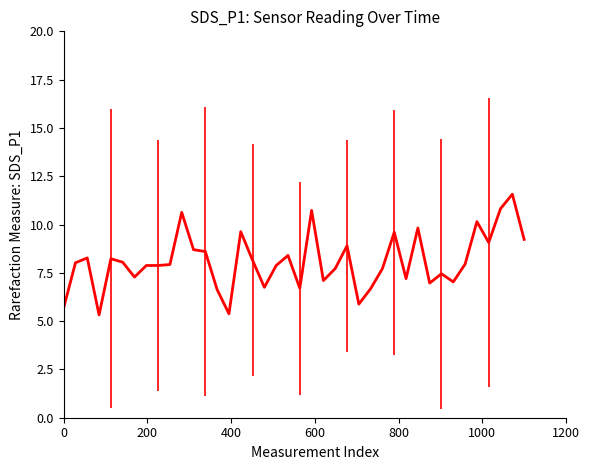

What is the greatest value displayed?

11.6